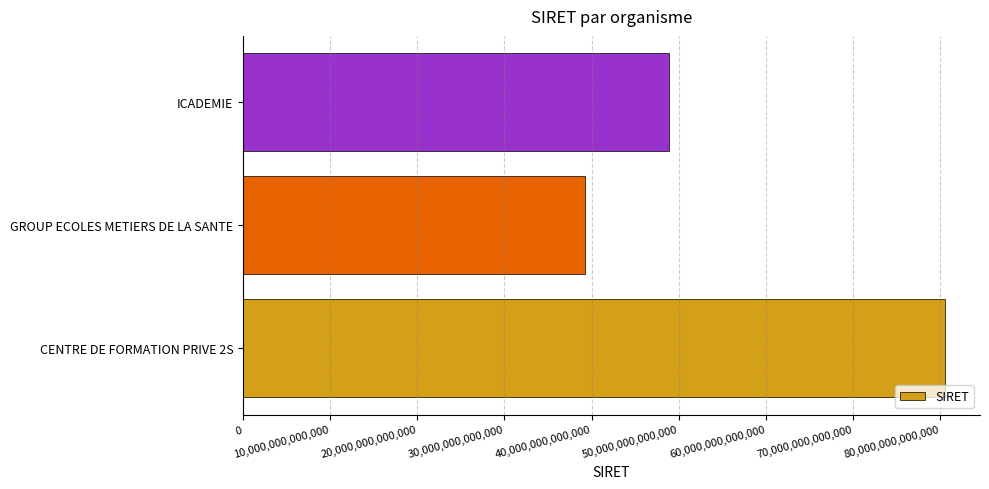

At which label is the value closest to 59903484200031?

ICADEMIE